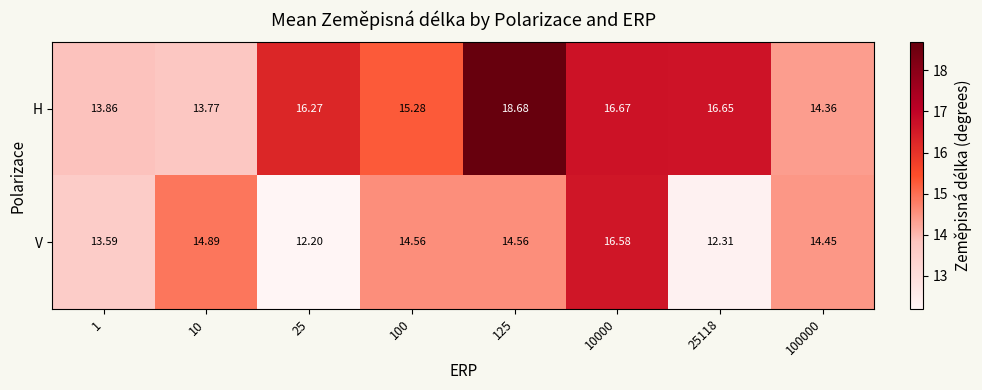

Which category has the lowest value across all series?

25